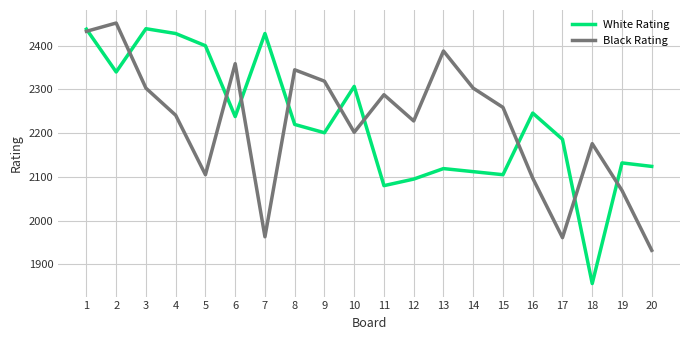

True or false: White Rating and Black Rating intersect in this chart.

True